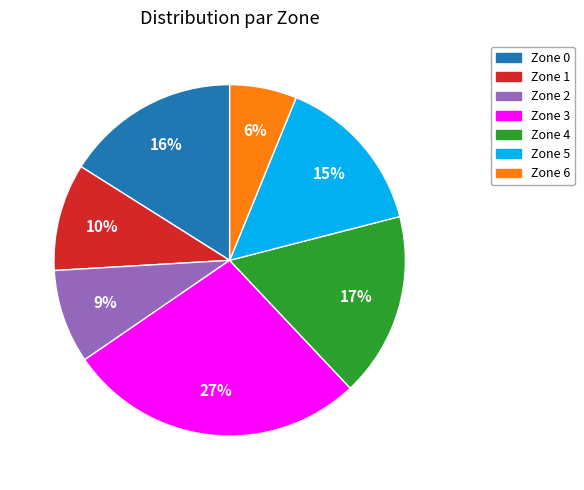

What is the largest slice in the pie chart?

Zone 3